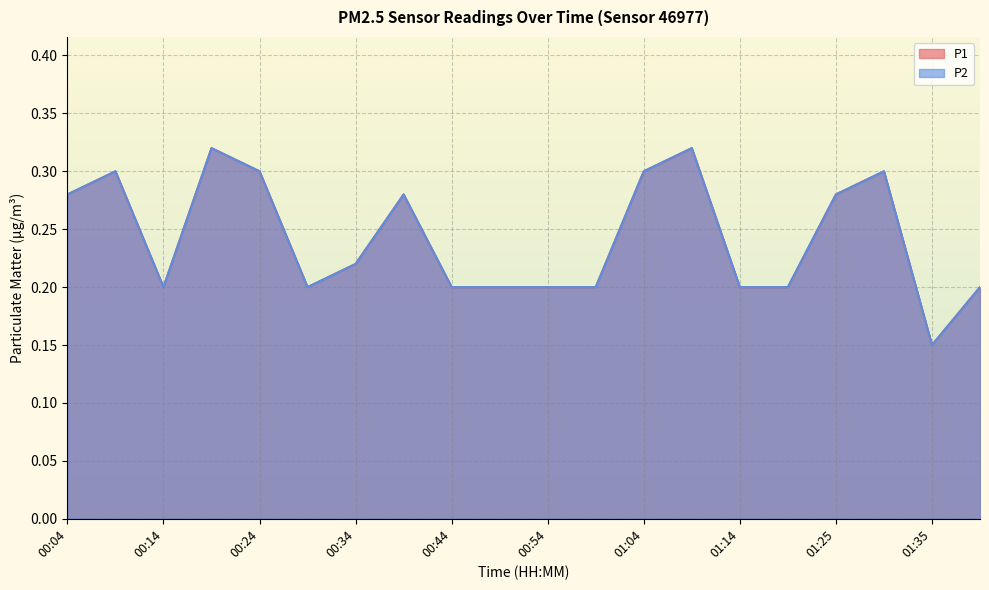

At which category does P2 reach its first local valley?

00:14